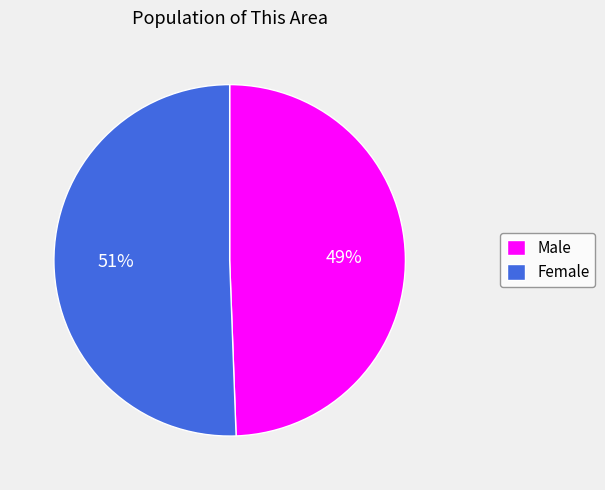

Combined, do Male and Female account for over 50%?

Yes